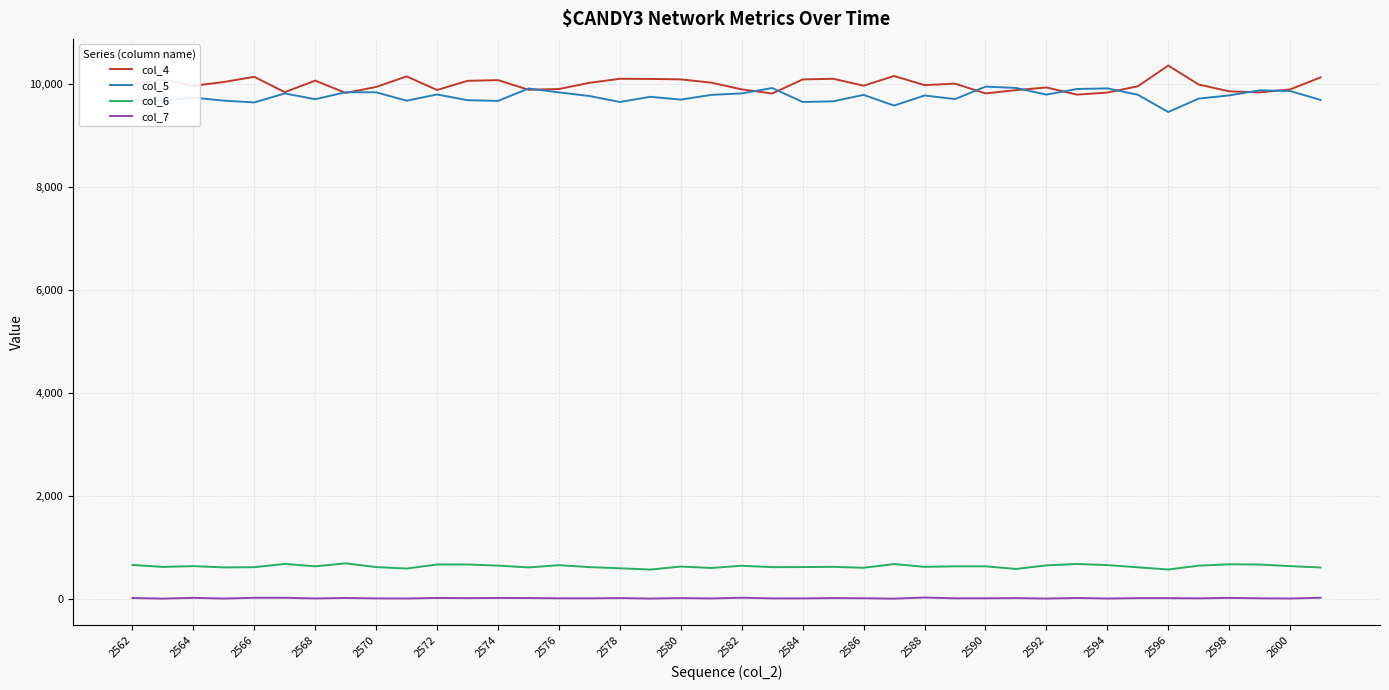

True or false: col_4 and col_6 intersect in this chart.

False